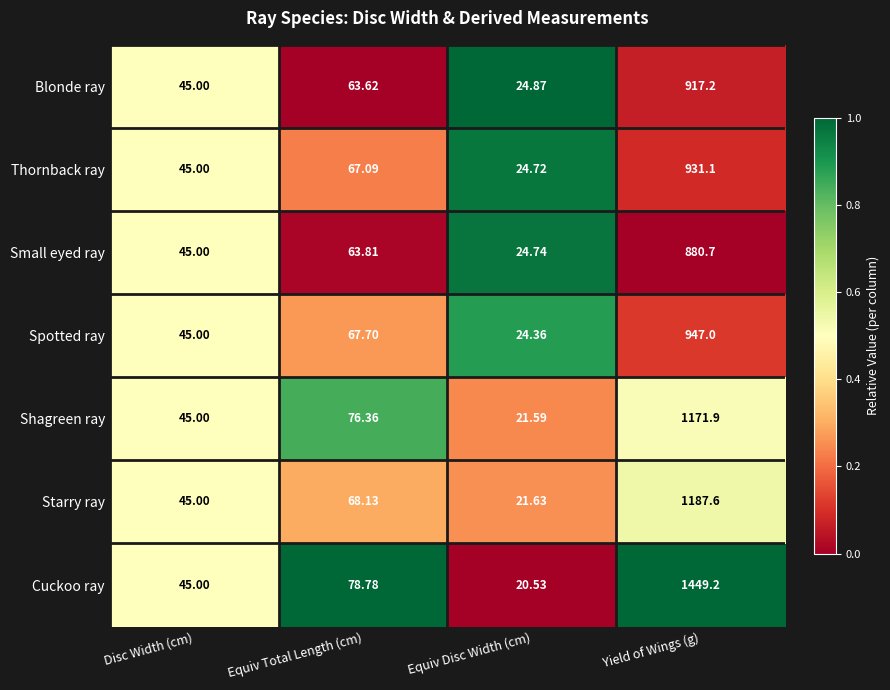

Which label corresponds to the smallest value in the chart?

Equiv Disc Width (cm)